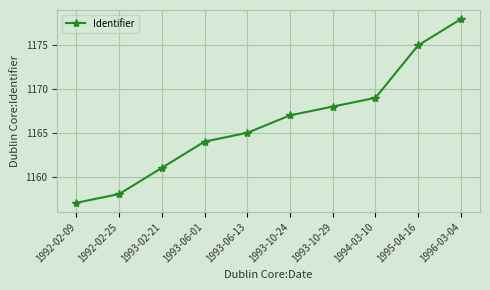

Reading left to right, extract all data points from this chart.

1992-02-09=1157	1992-02-25=1158	1993-02-21=1161	1993-06-01=1164	1993-06-13=1165	1993-10-24=1167	1993-10-29=1168	1994-03-10=1169	1995-04-16=1175	1996-03-04=1178